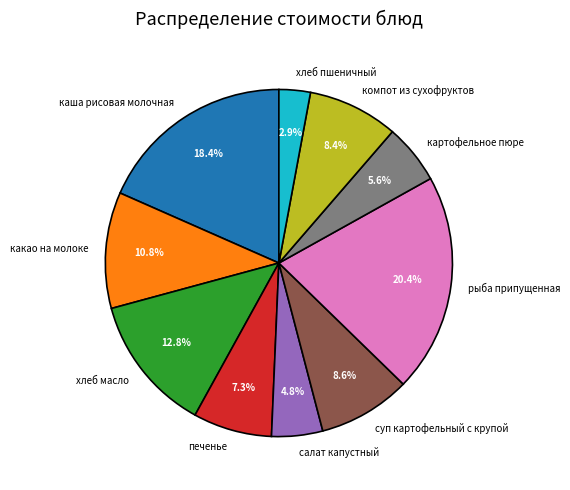

Do картофельное пюре and каша рисовая молочная together represent more than half of the pie?

No